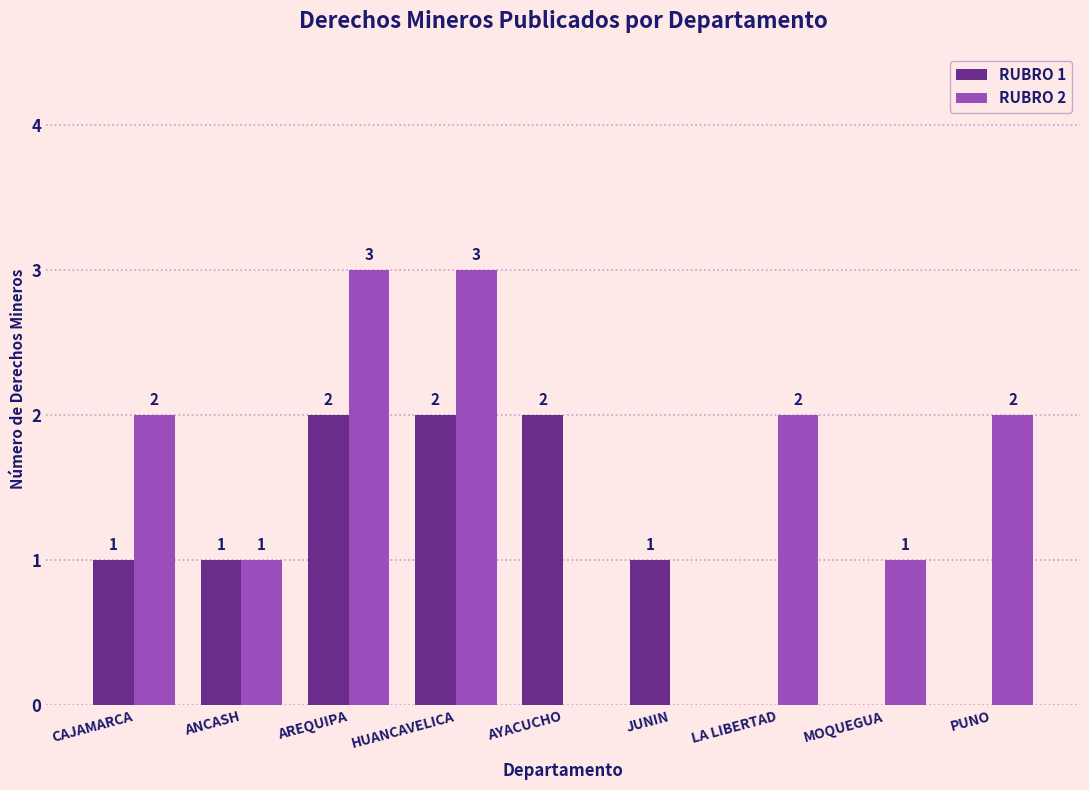

The value of RUBRO 1 at HUANCAVELICA is 2. True or false?

True